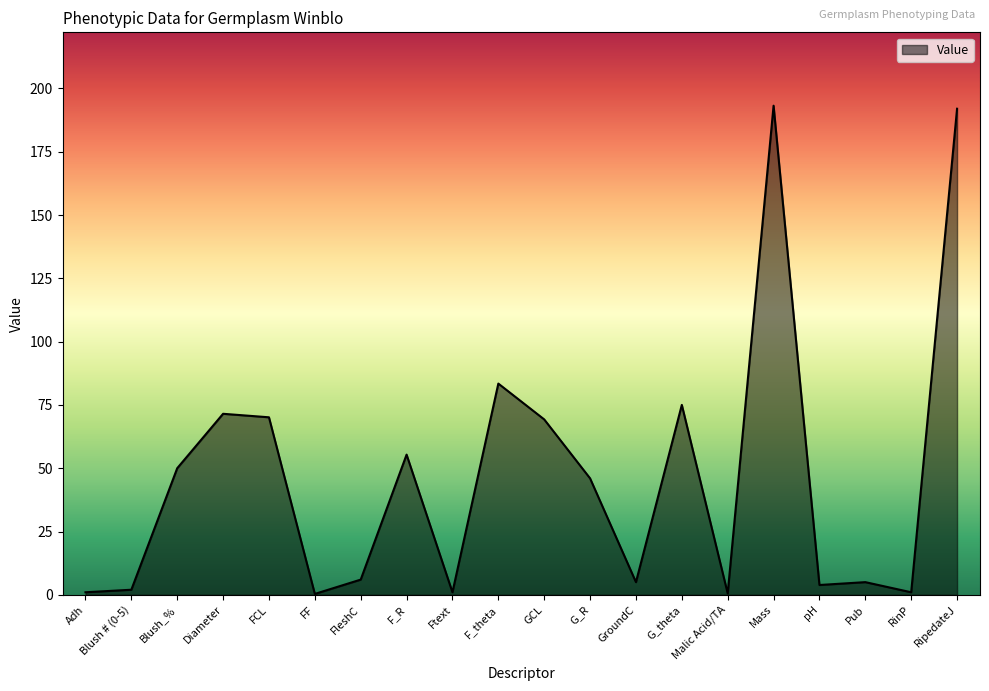

What is the sum of all values?

931.7